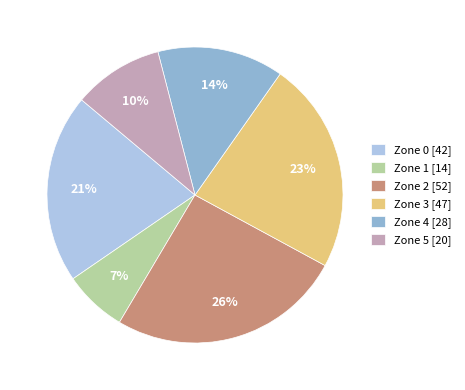

How many segments does this pie chart have?

6